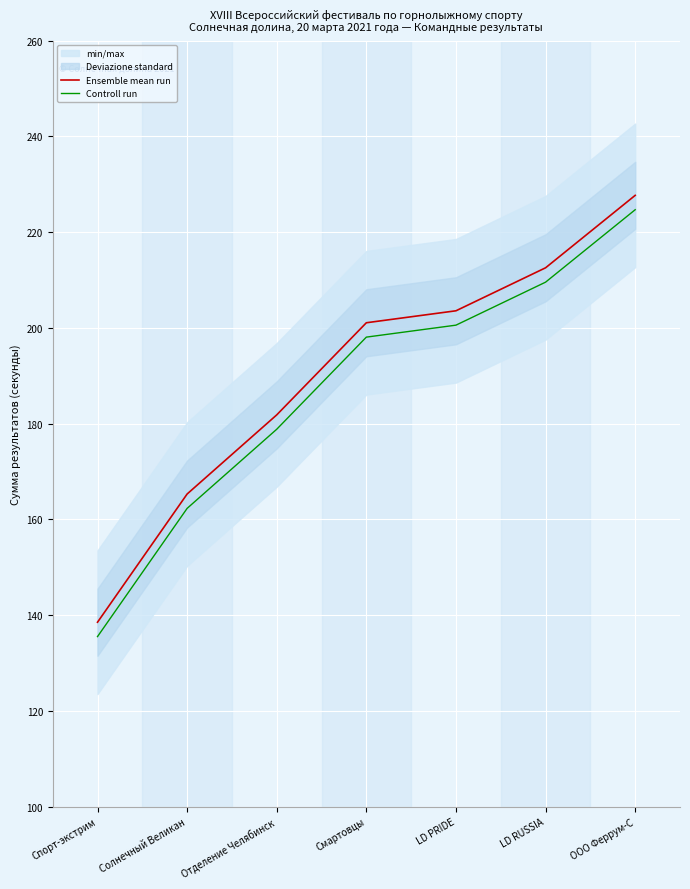

At which label does Ensemble mean run first exceed 201?

Смартовцы